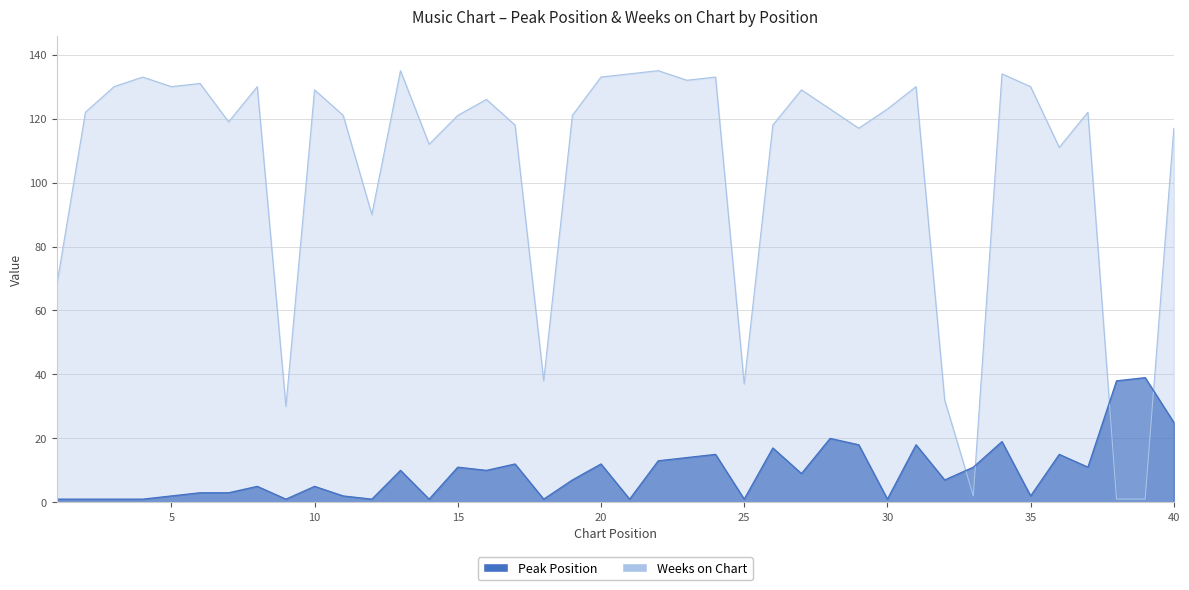

How many values in the Peak Position series exceed 9?

19